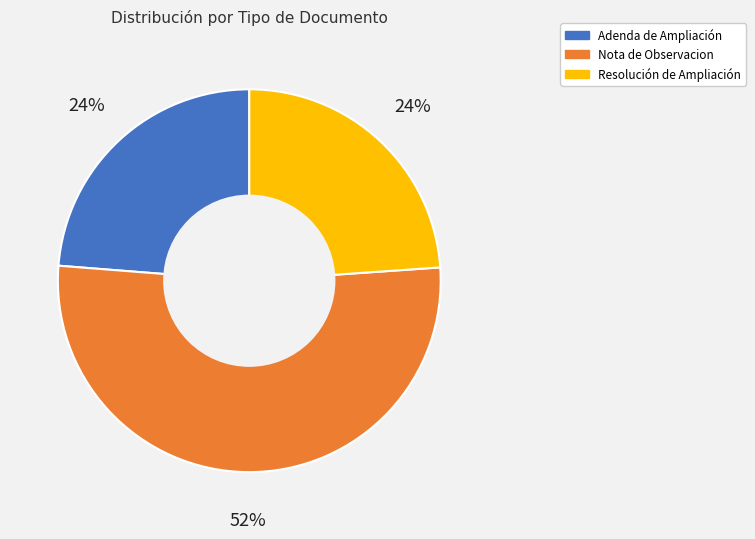

To the nearest percent, what is the average slice percentage?

33%